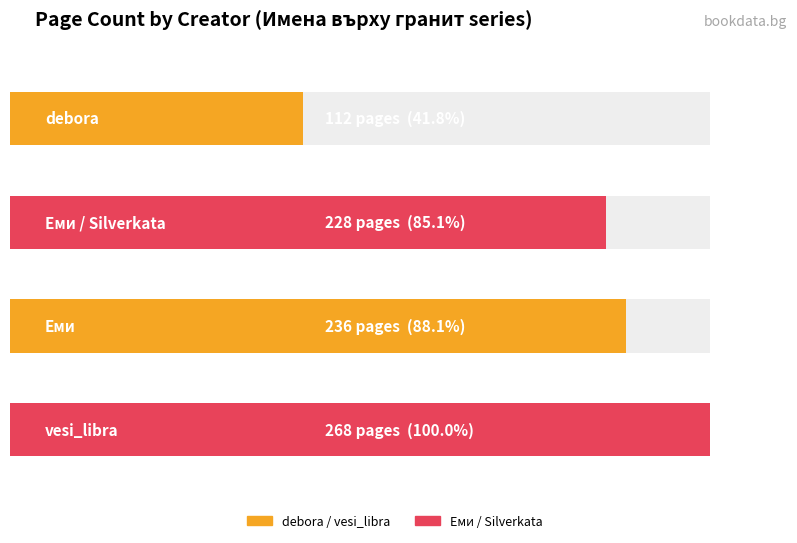

The chart shows a value of 119 at Еми / Silverkata. True or false?

False